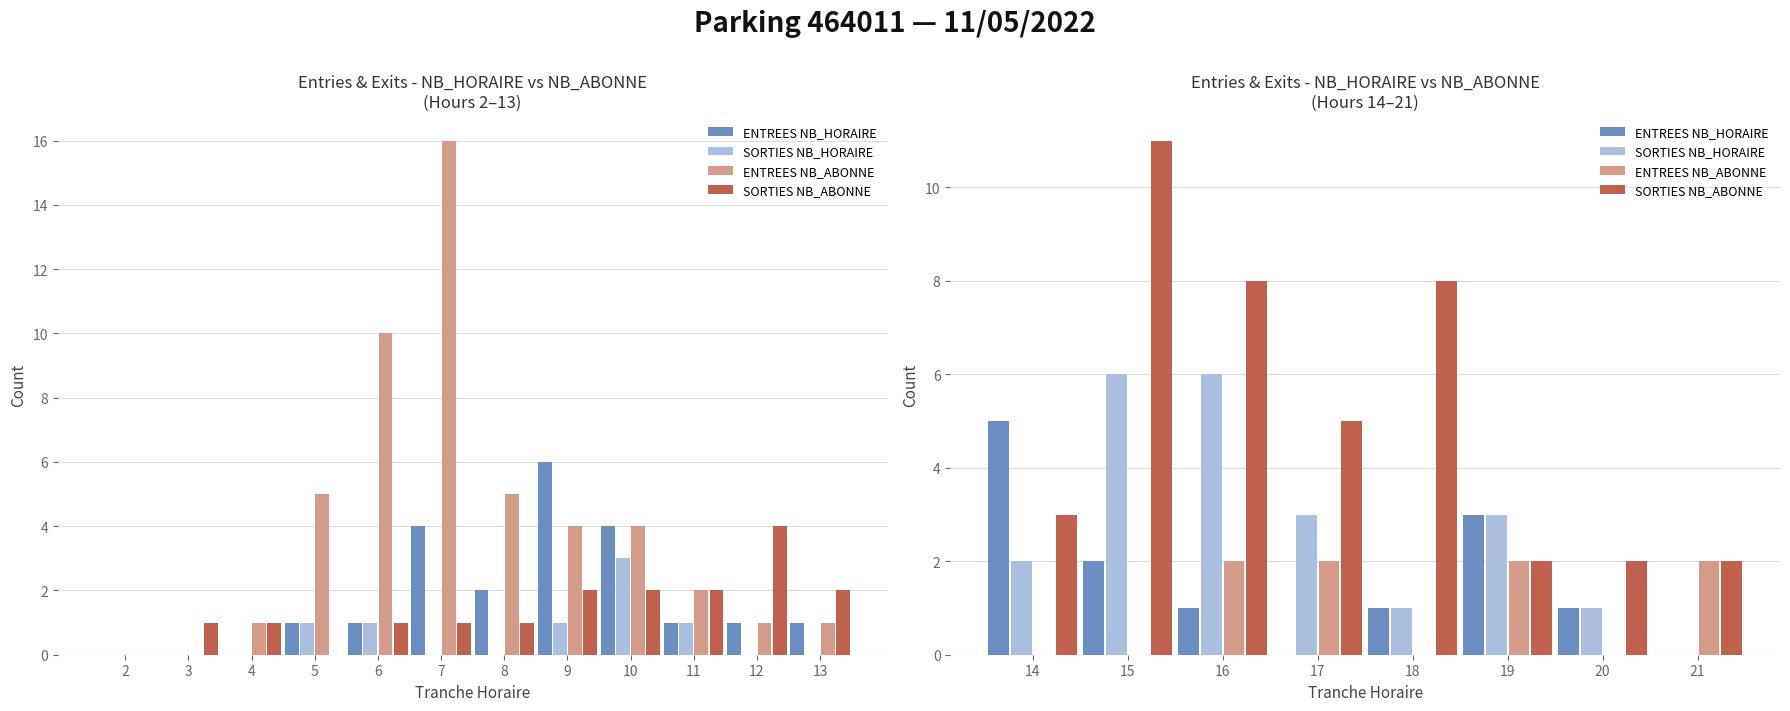

Are the bars horizontal?

No